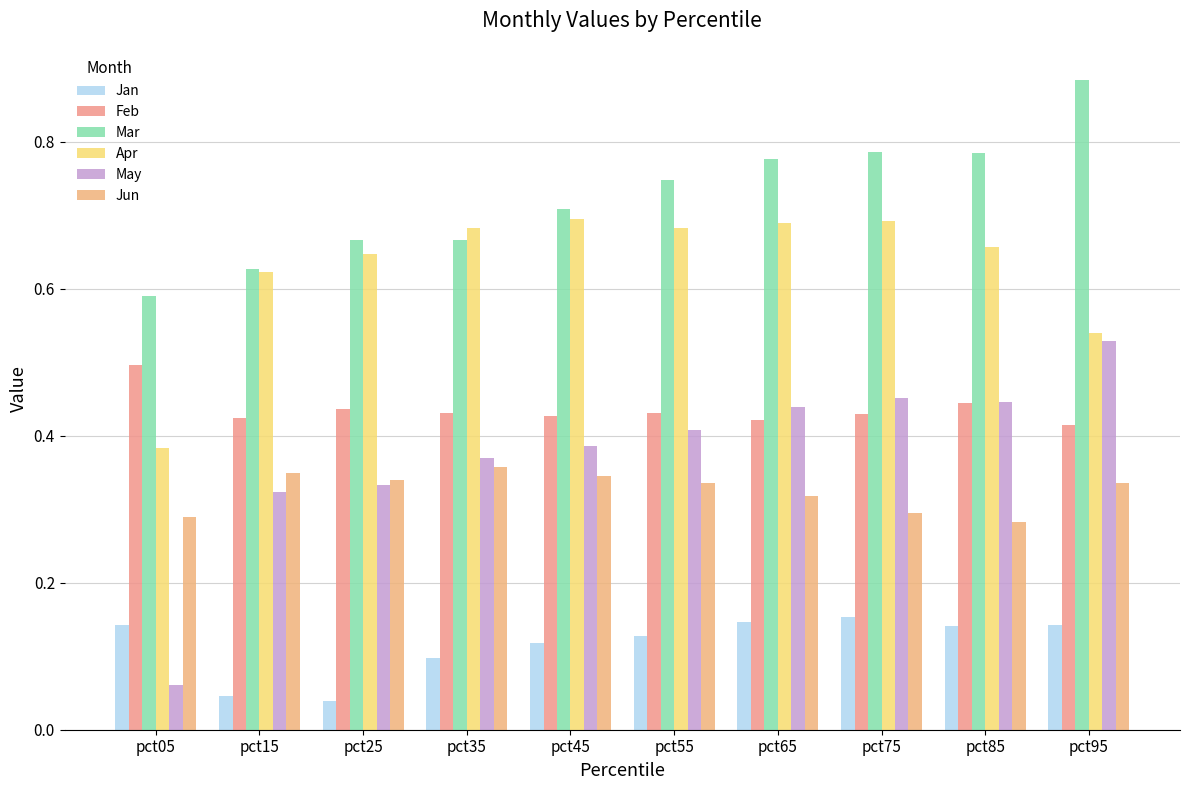

Reading left to right, list all the values displayed in this chart.

Jan: 0.1	0.0	0.0	0.1	0.1	0.1	0.1	0.2	0.1	0.1
Feb: 0.5	0.4	0.4	0.4	0.4	0.4	0.4	0.4	0.4	0.4
Mar: 0.6	0.6	0.7	0.7	0.7	0.7	0.8	0.8	0.8	0.9
Apr: 0.4	0.6	0.6	0.7	0.7	0.7	0.7	0.7	0.7	0.5
May: 0.1	0.3	0.3	0.4	0.4	0.4	0.4	0.5	0.4	0.5
Jun: 0.3	0.3	0.3	0.4	0.3	0.3	0.3	0.3	0.3	0.3